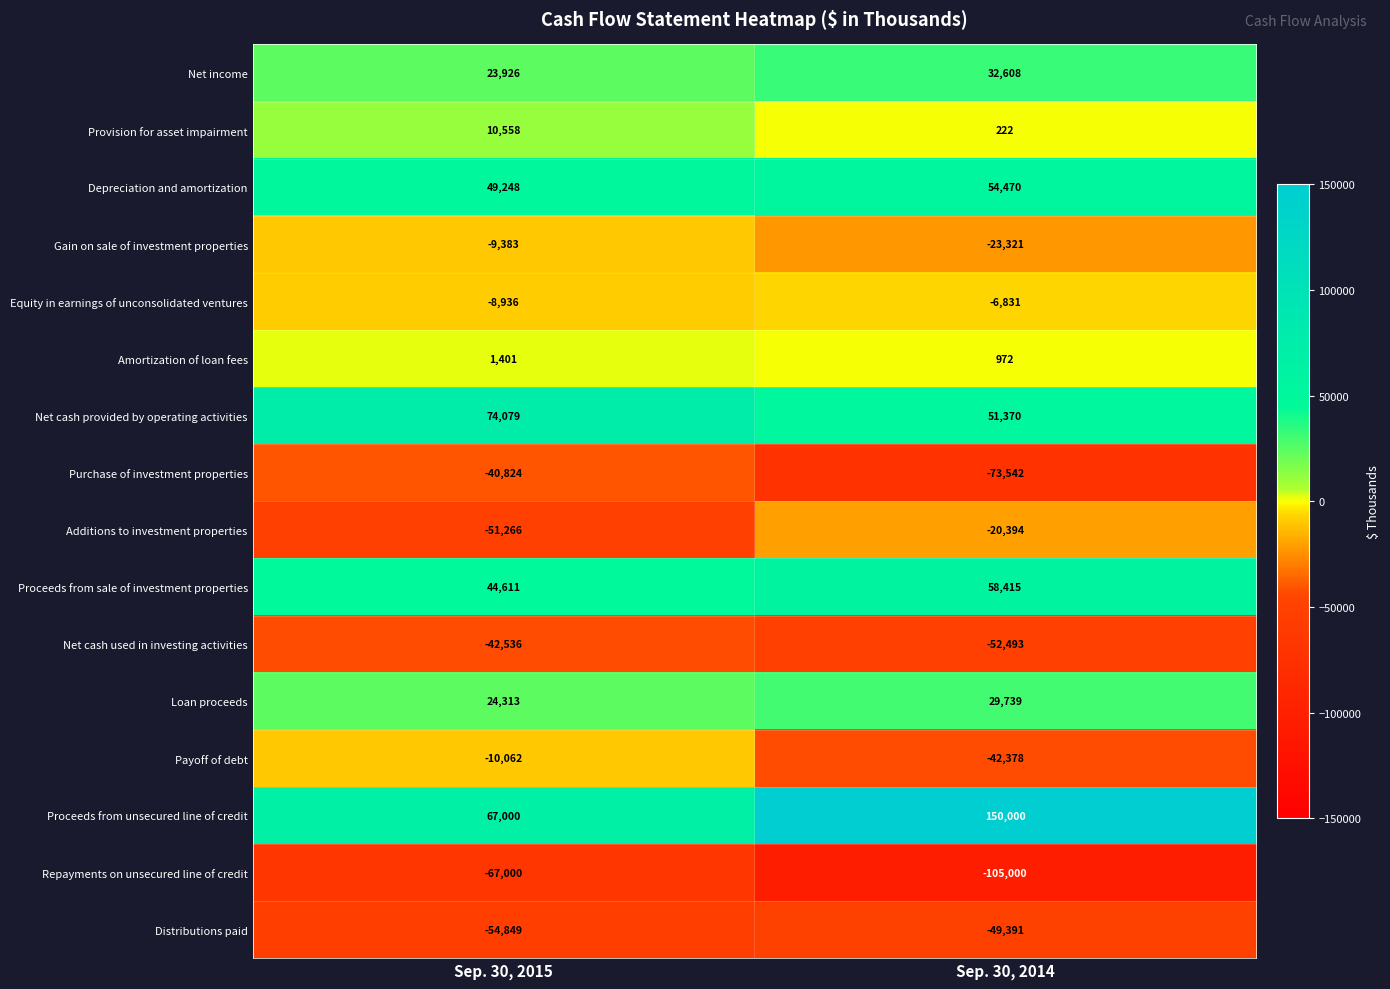

What is the total value across all series at Sep. 30, 2015?

10280